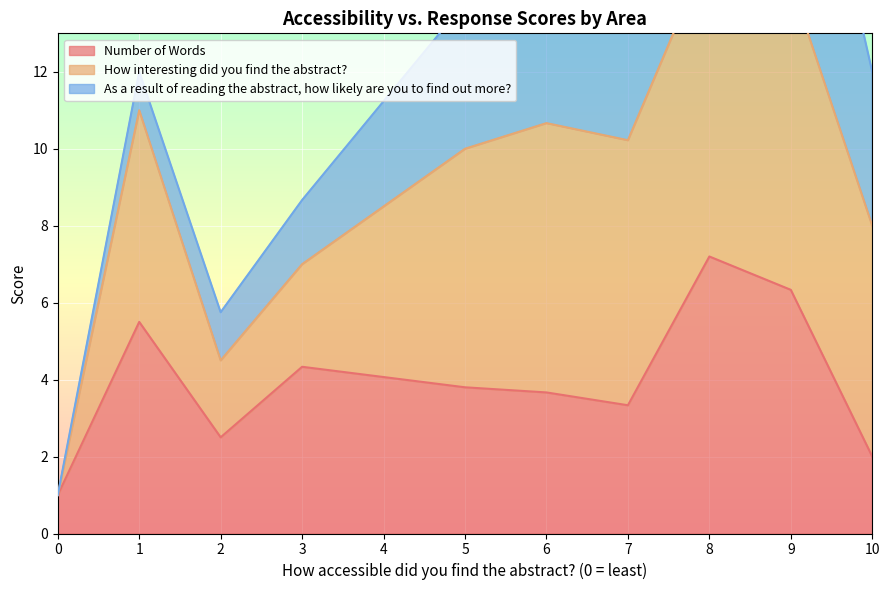

What is the greatest value displayed?

13